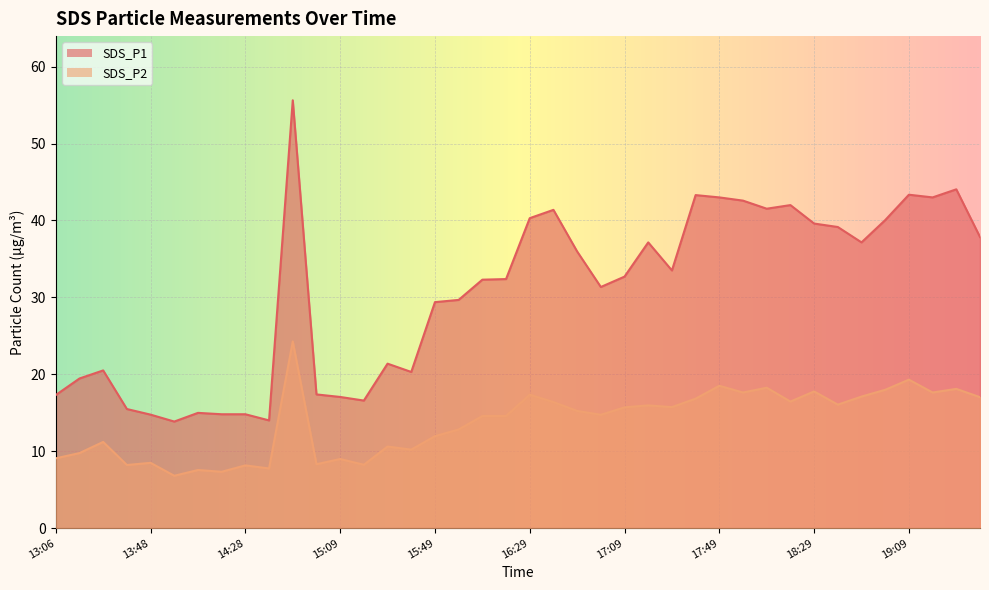

What are all the series names shown in the legend?

SDS_P1, SDS_P2